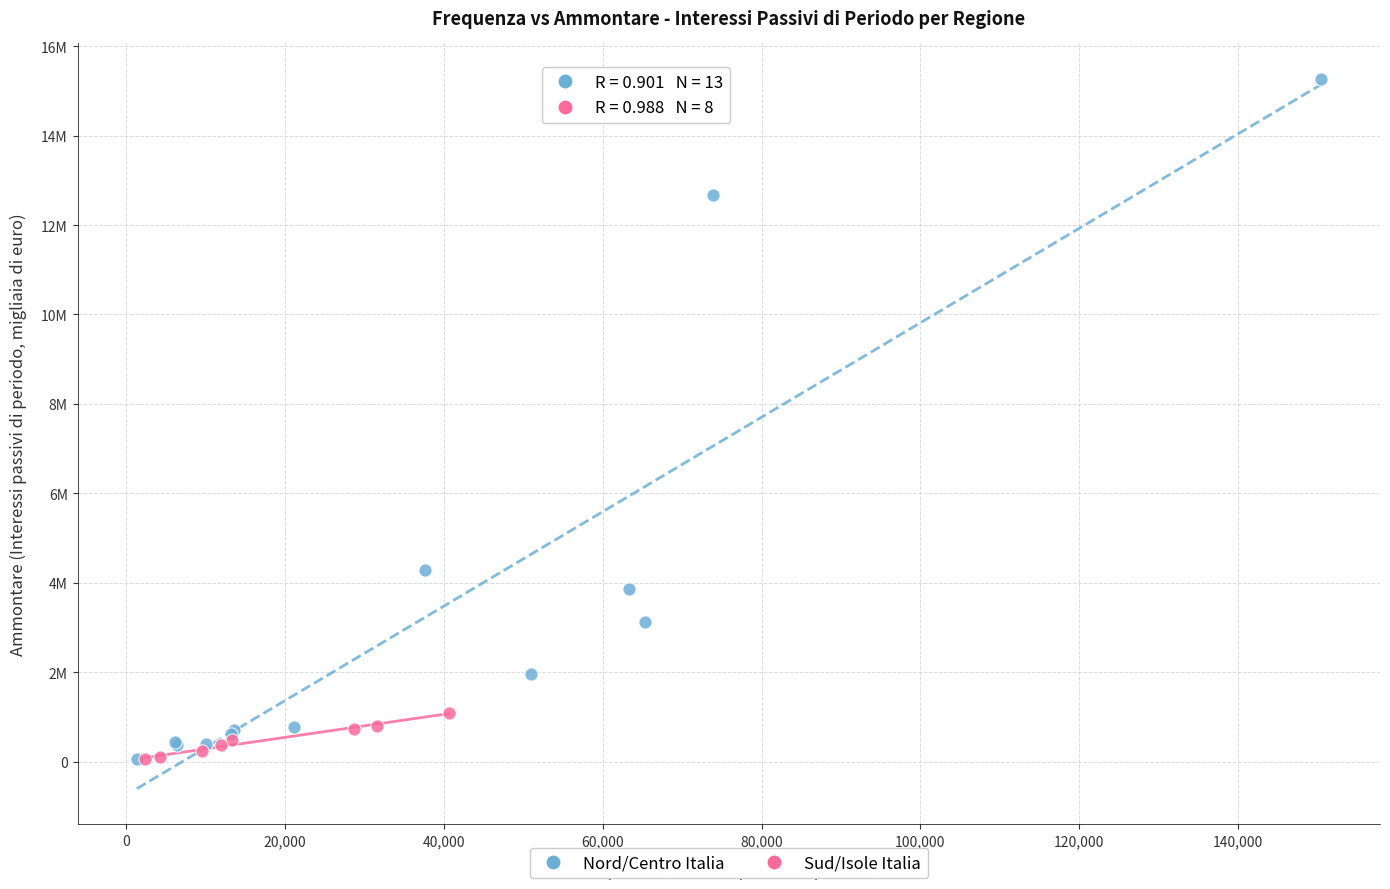

Which series contains the highest Y value?

Nord/Centro Italia